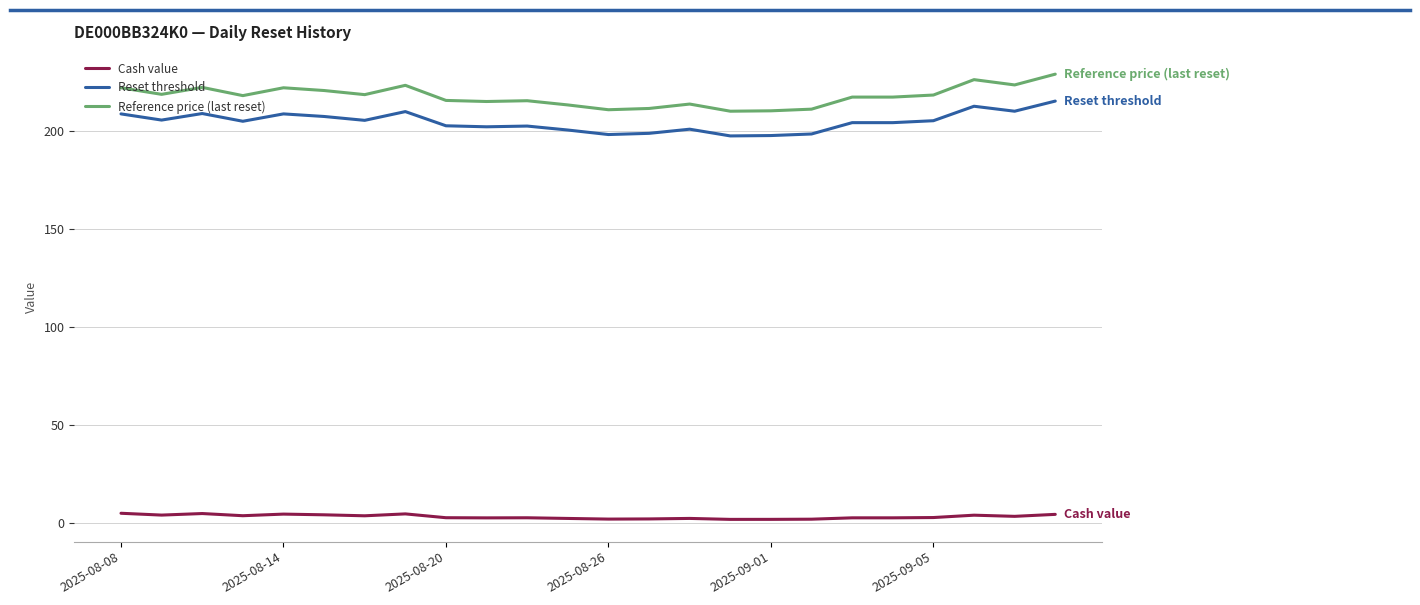

What is the lowest value of the Cash value series?

1.9